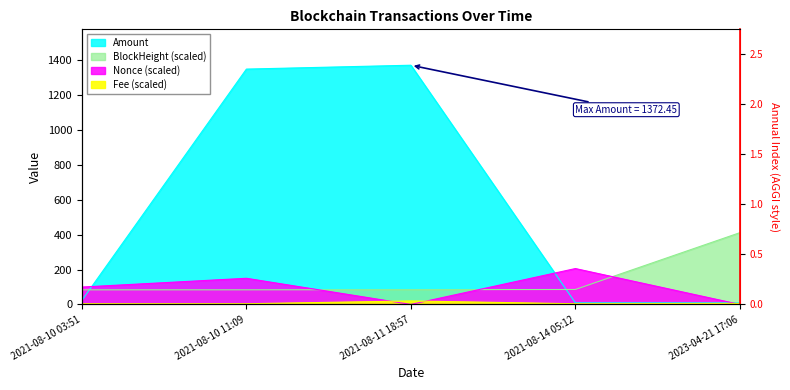

At 2021-08-10 03:51, list the series in order from largest to smallest.

Nonce, BlockHeight, Amount, Fee